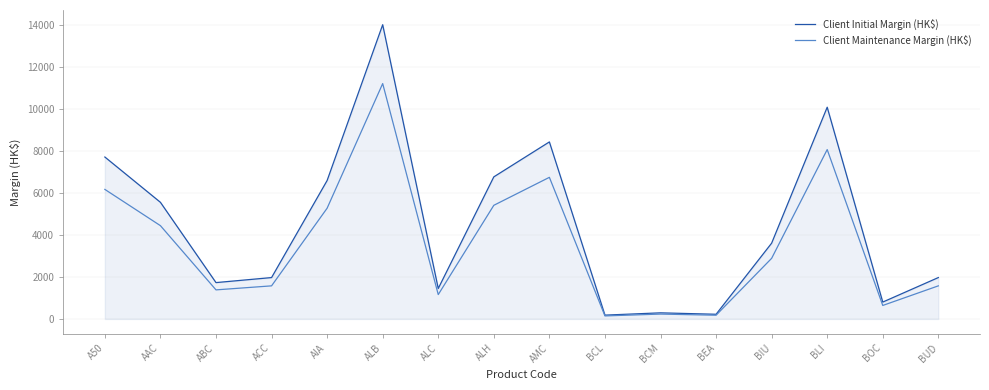

List the series in order of their overall mean, lowest first.

Client Maintenance Margin (HK$), Client Initial Margin (HK$)